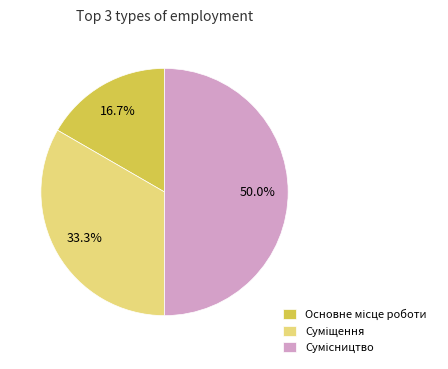

How many segments does this pie chart have?

3